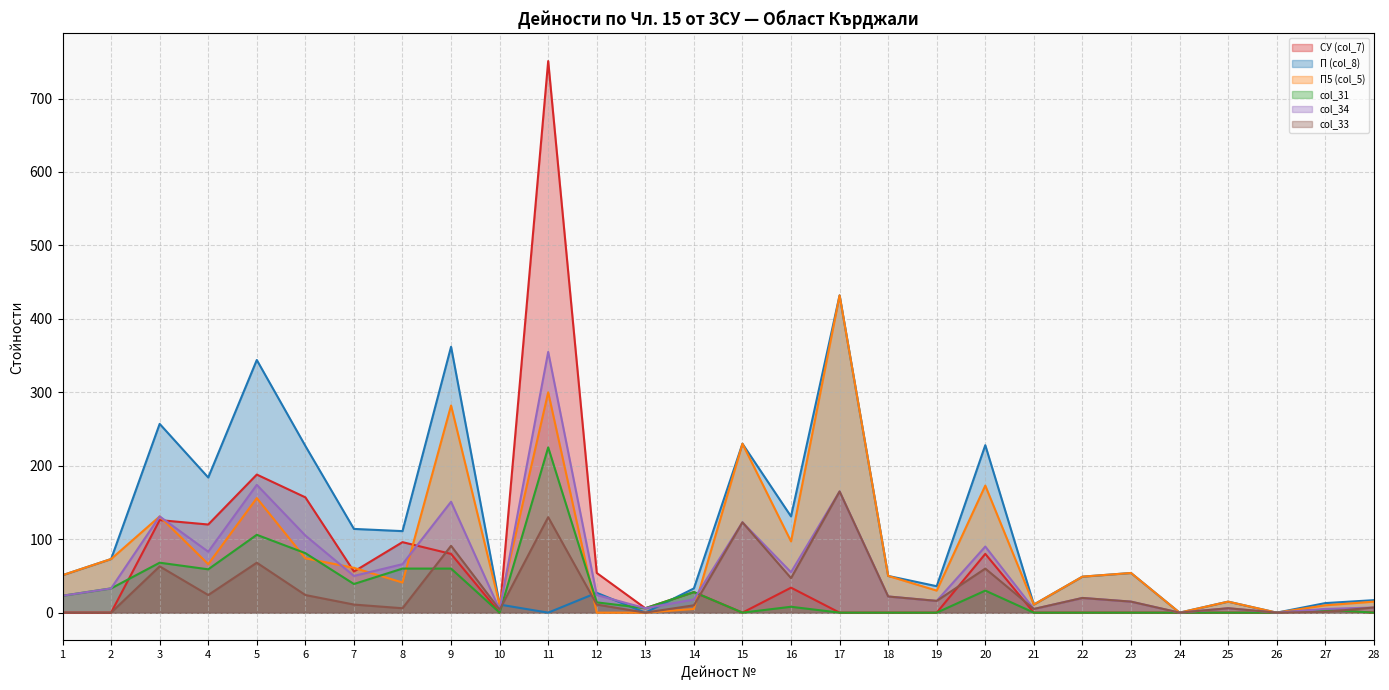

At which label is СУ (col_7) closest to 375?

5